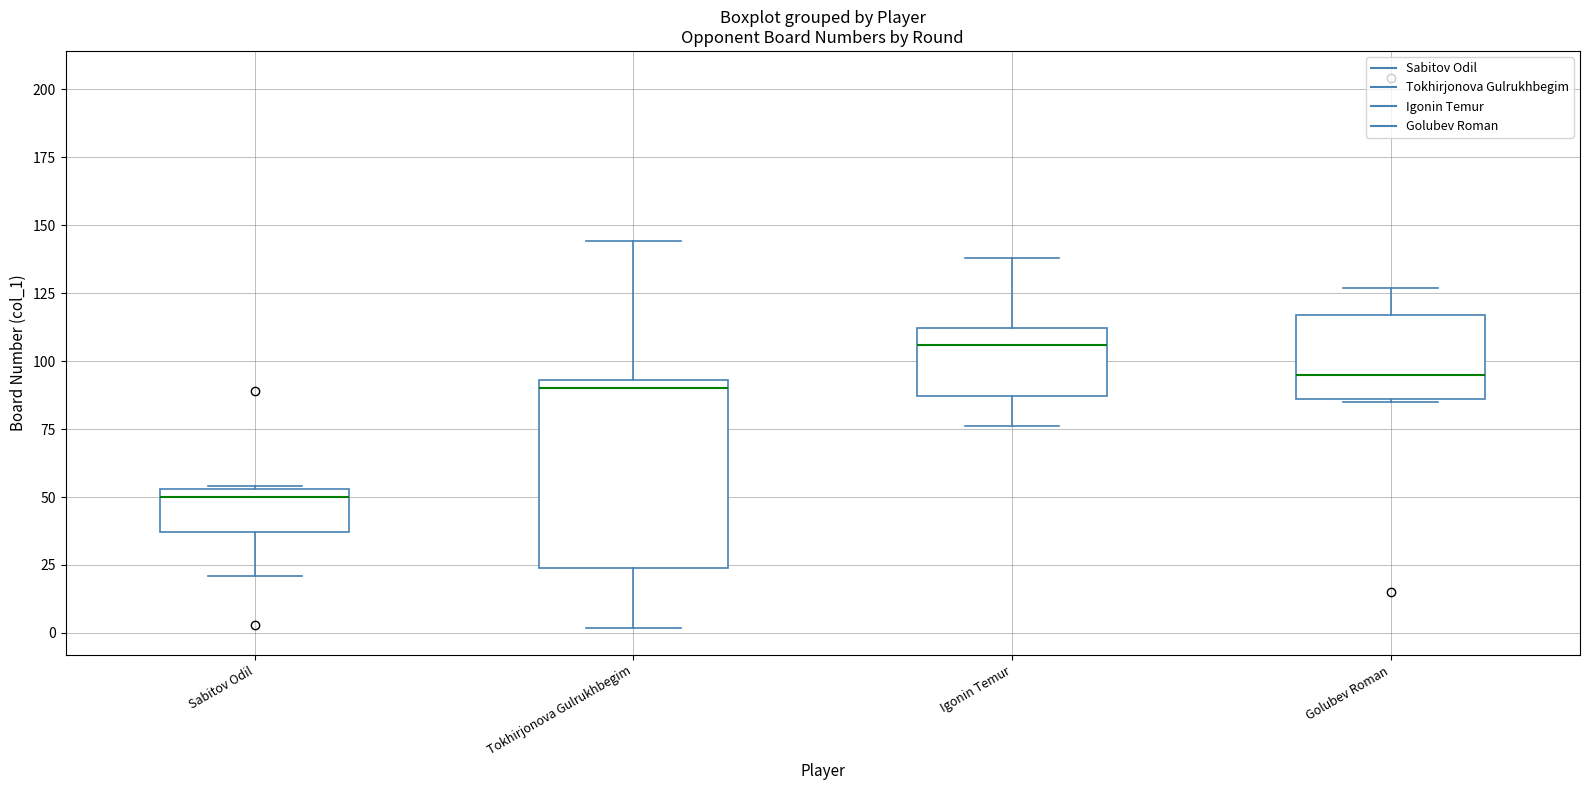

Reading left to right, read every box against the y-axis: the position of its median line, the range the box covers, and the ends of its whiskers. The values are not printed on the chart, so give them approximately, as read against the axis.

Sabitov Odil: median 50, box 35 to 55, whiskers 20 to 55
Tokhirjonova Gulrukhbegim: median 90, box 25 to 95, whiskers 0 to 145
Igonin Temur: median 105, box 85 to 110, whiskers 75 to 140
Golubev Roman: median 95, box 85 to 115, whiskers 85 to 125